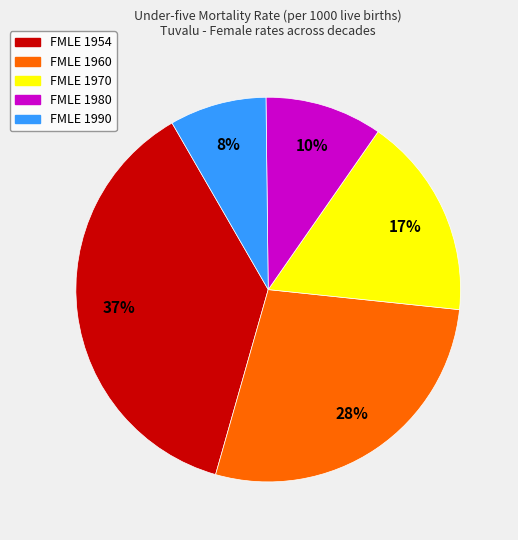

Is there any slice that represents more than half of the pie?

No